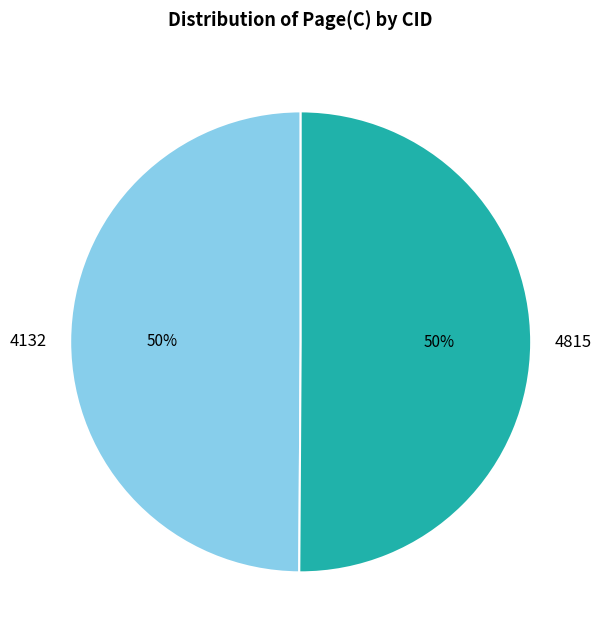

Do 4132 and 4815 together represent more than half of the pie?

Yes